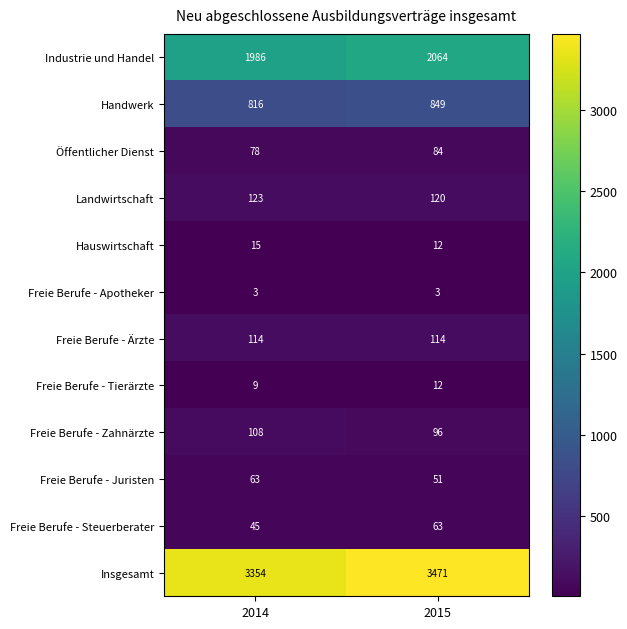

What value does the Freie Berufe - Steuerberater series have at 2015, to the nearest 5?

65